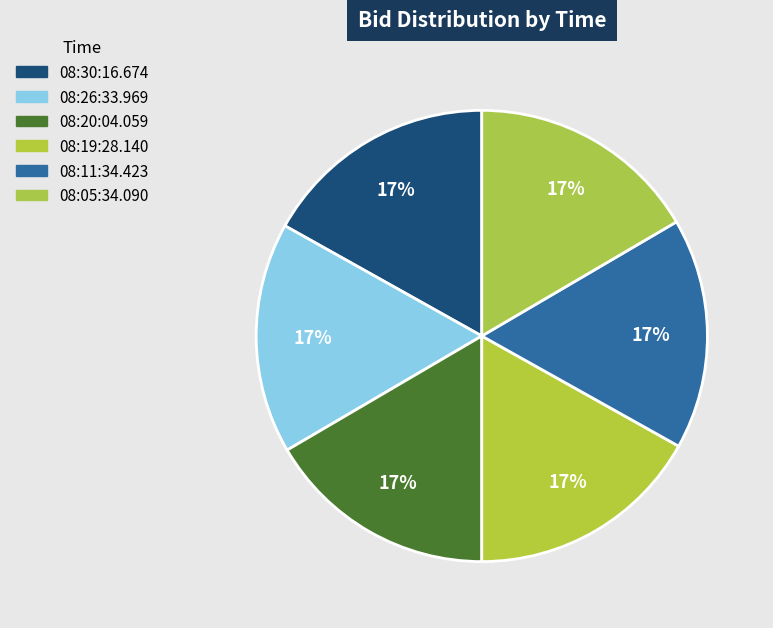

Which slice is the smallest?

08:26:33.969